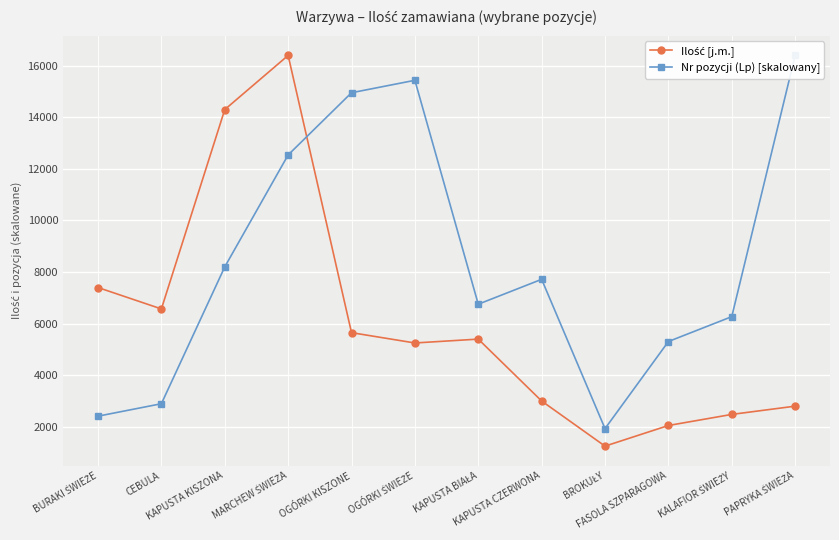

Reading left to right, list all the values displayed in this chart.

Ilość [j.m.]: BURAKI ŚWIEŻE=7400.0	CEBULA=6570.0	KAPUSTA KISZONA=14300.0	MARCHEW ŚWIEŻA=16400.0	OGÓRKI KISZONE=5650.0	OGÓRKI ŚWIEŻE=5250.0	KAPUSTA BIAŁA=5400.0	KAPUSTA CZERWONA=3000.0	BROKUŁY=1250.0	FASOLA SZPARAGOWA=2050.0	KALAFIOR ŚWIEŻY=2480.0	PAPRYKA ŚWIEŻA=2800.0
Nr pozycji (Lp) [skalowany]: BURAKI ŚWIEŻE=2411.8	CEBULA=2894.1	KAPUSTA KISZONA=8200.0	MARCHEW ŚWIEŻA=12541.2	OGÓRKI KISZONE=14952.9	OGÓRKI ŚWIEŻE=15435.3	KAPUSTA BIAŁA=6752.9	KAPUSTA CZERWONA=7717.6	BROKUŁY=1929.4	FASOLA SZPARAGOWA=5305.9	KALAFIOR ŚWIEŻY=6270.6	PAPRYKA ŚWIEŻA=16400.0